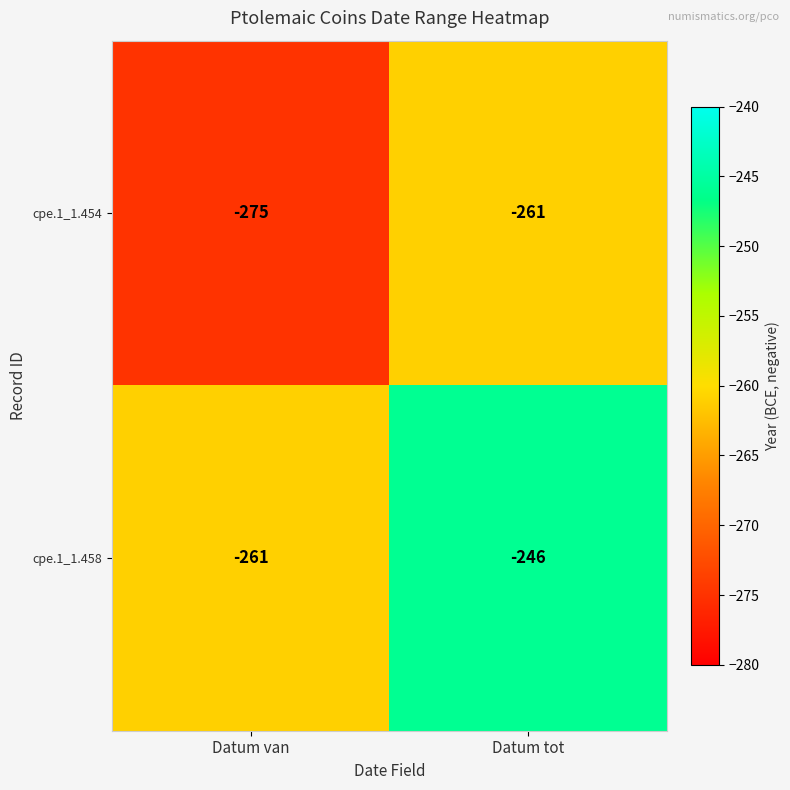

The value of cpe.1_1.458 at Datum van is -261. True or false?

True